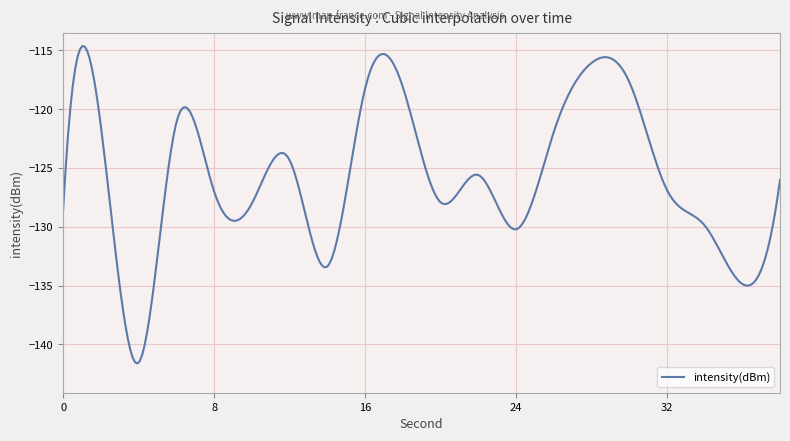

What is the smallest value displayed?

-141.6